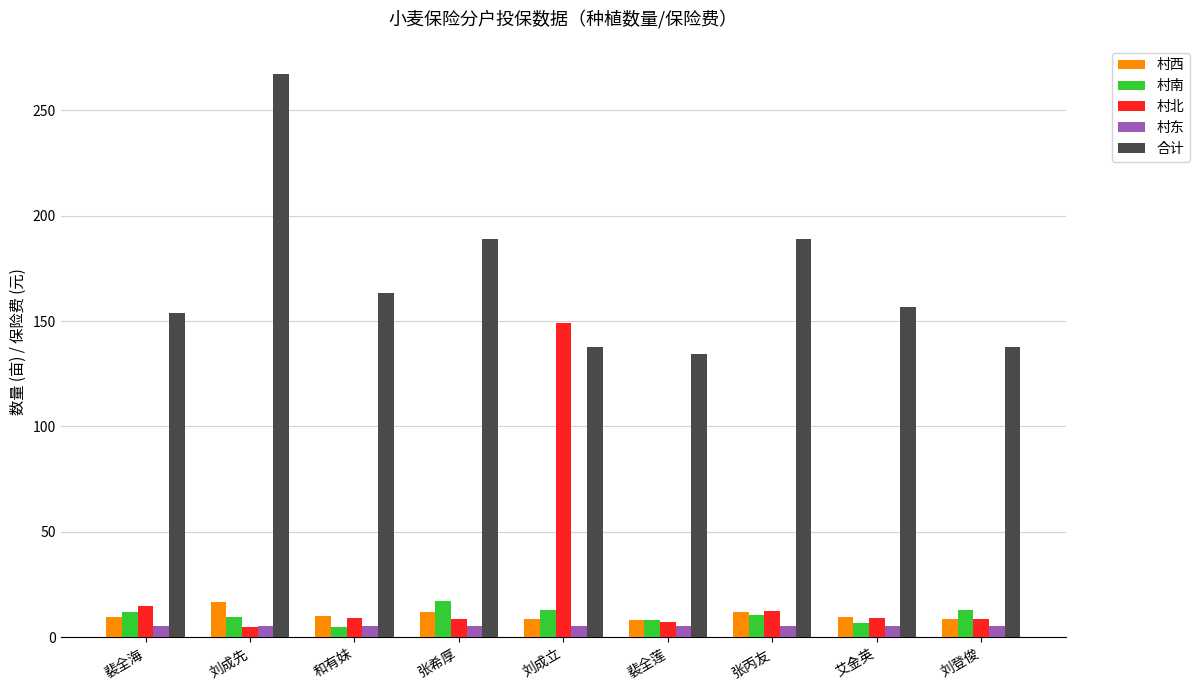

How many bars are there in total?

45